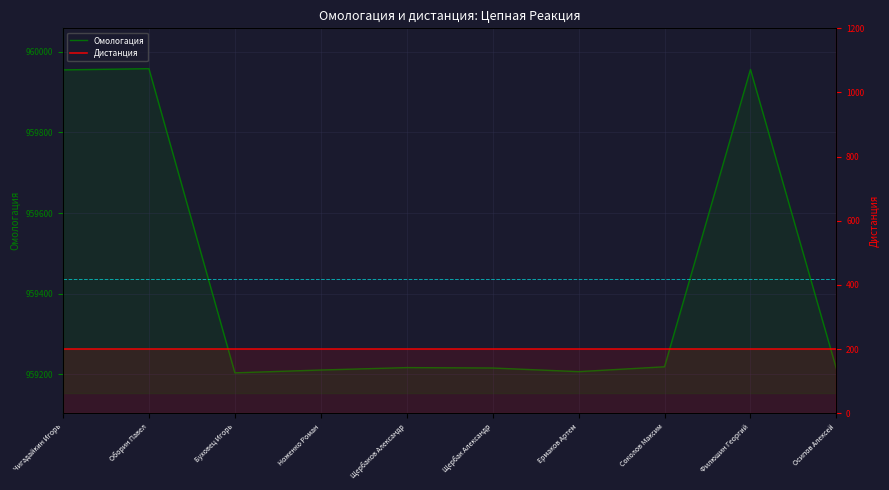

Which series has the largest total across all categories?

Омологация